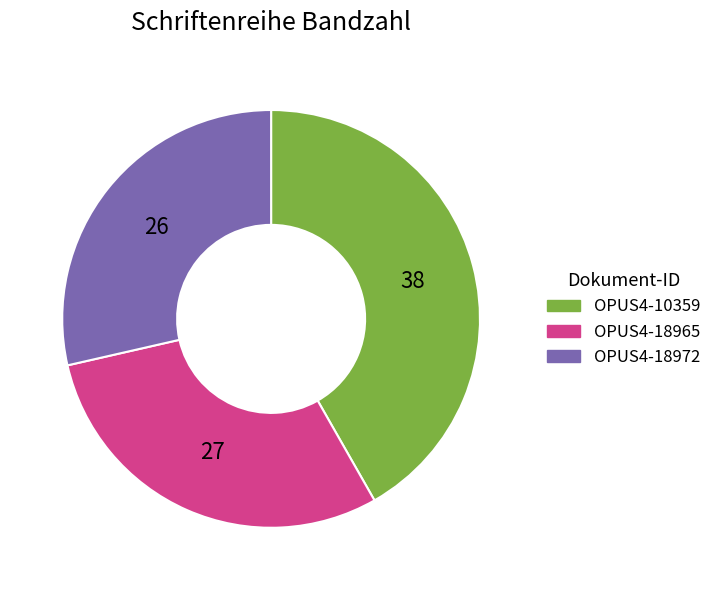

Which category has the biggest portion of the pie?

OPUS4-10359